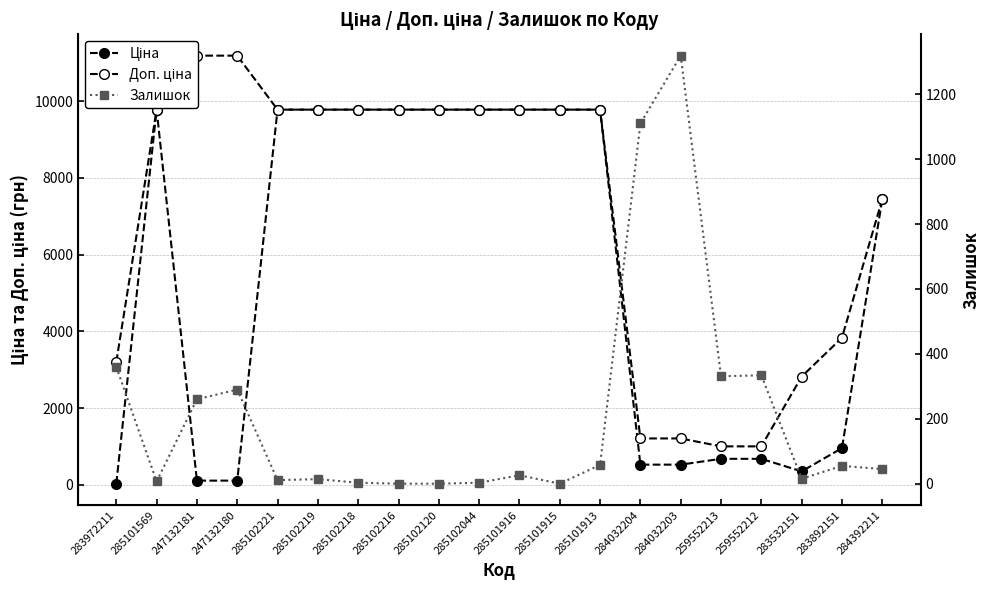

Where is Ціна nearest to the value 4903?

284392211